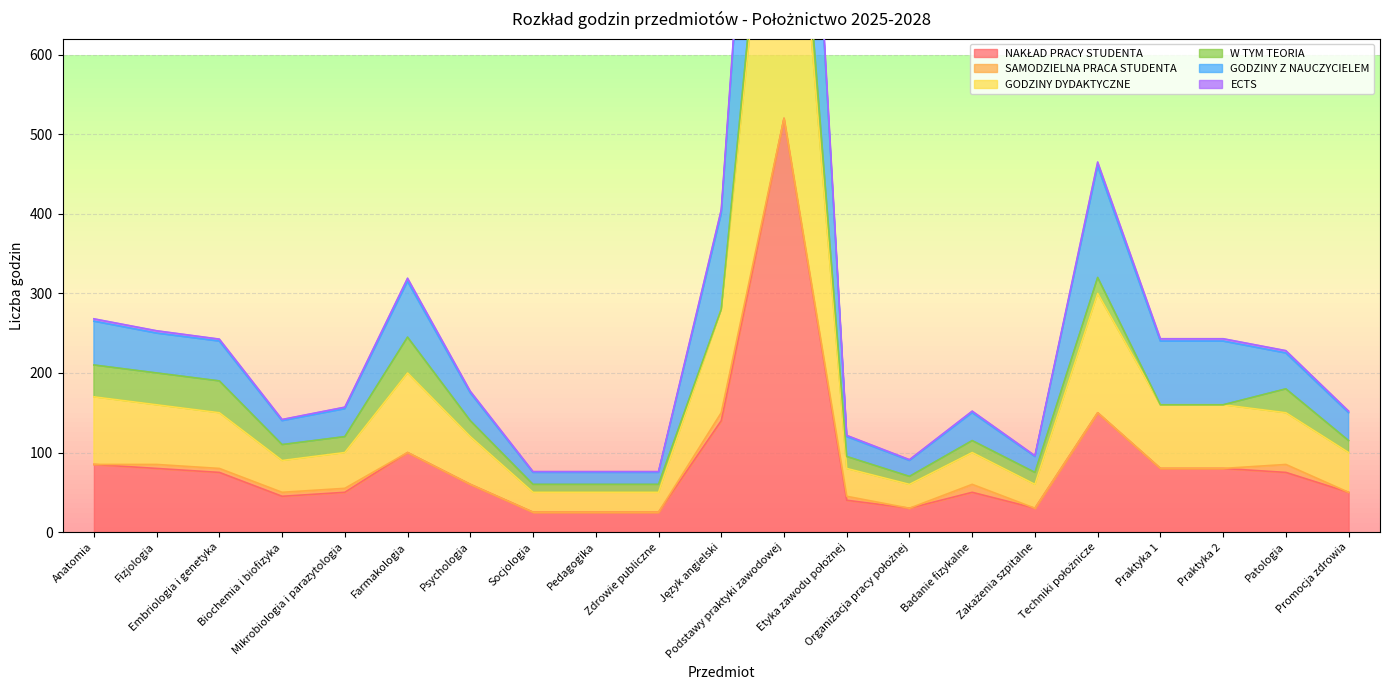

How many categories are shown in the chart?

21